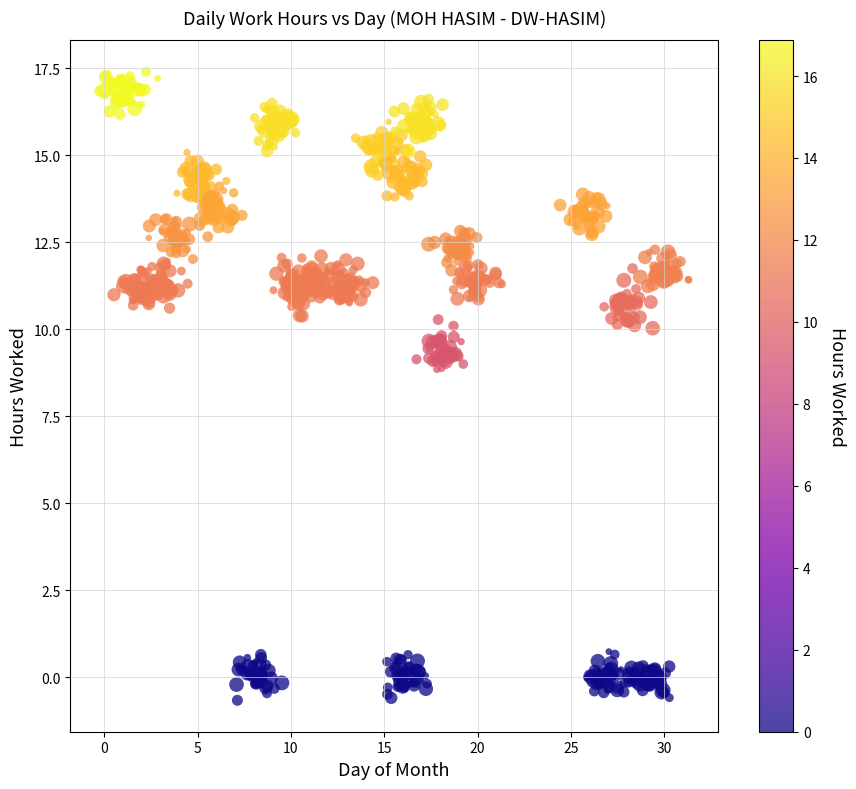

What is the range of X values (max minus min)?

31.6